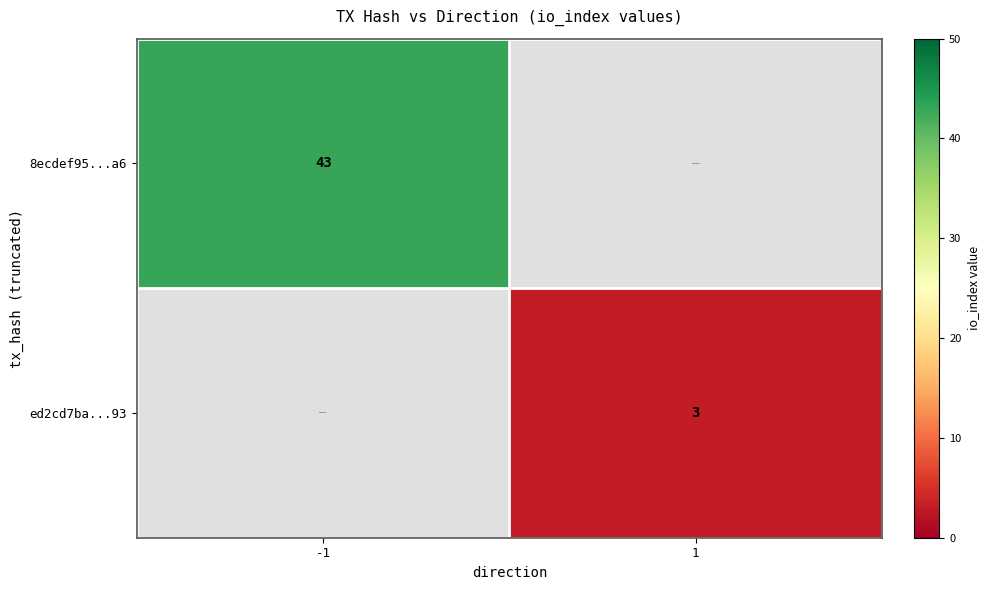

Is it true that 8ecdef95...a6 equals 25 at -1?

False